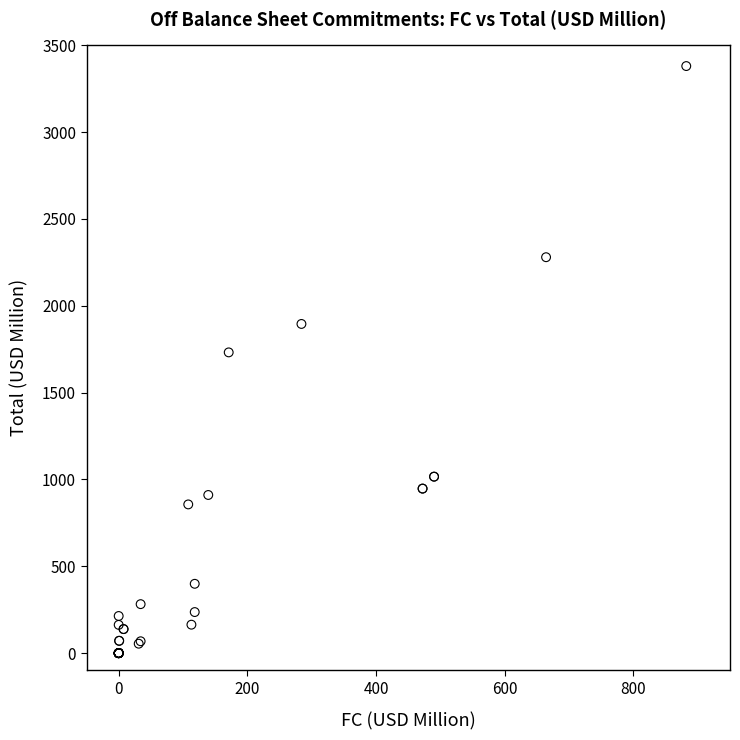

What Y value in the scatter plot is closest to 1690?

1731.6